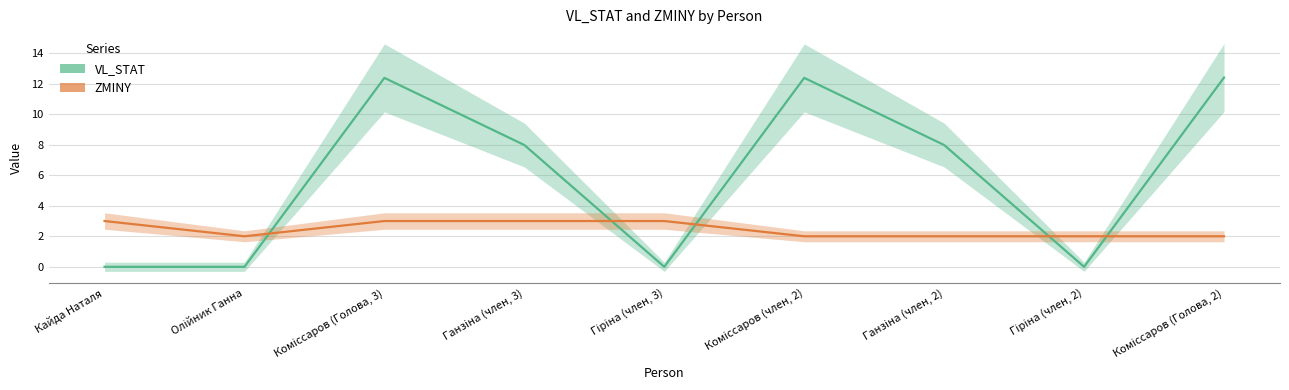

Does the chart have visible grid lines?

Yes